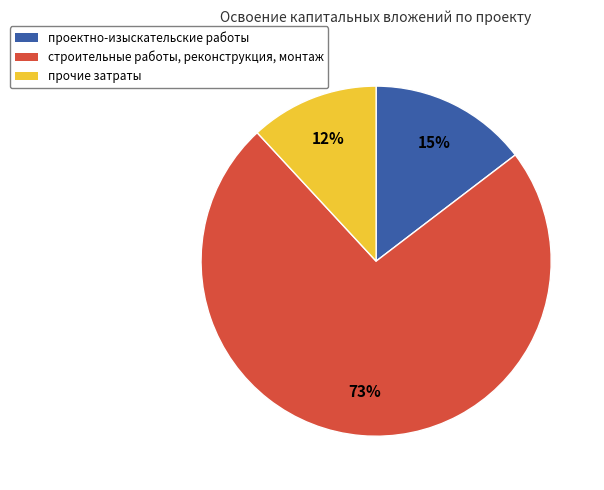

How many segments does this pie chart have?

3